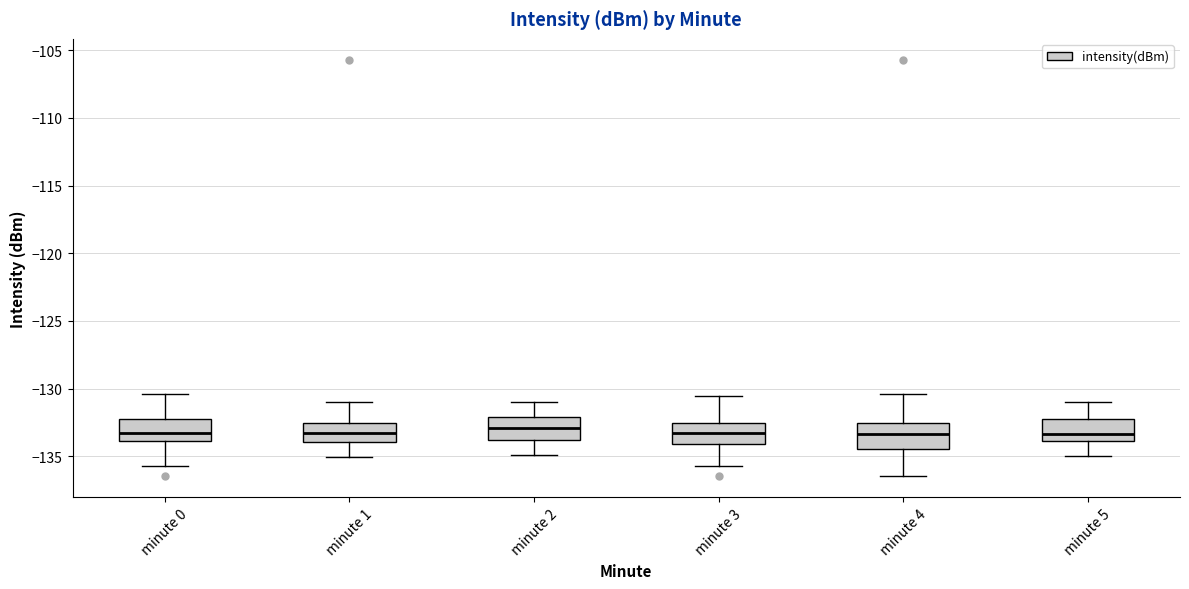

Where is the lower edge of the box for minute 4 on the y-axis? The values are not printed on the chart, so give them approximately, as read against the axis.

-134.5